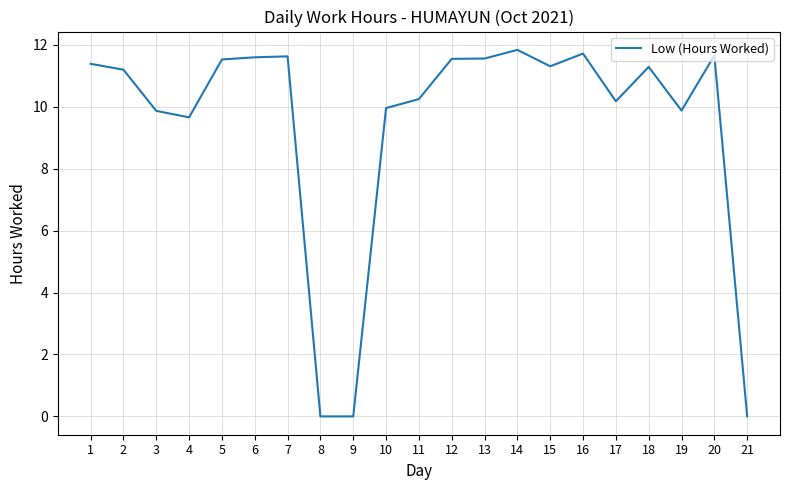

True or false: the data shows 10.2 at 11.

True